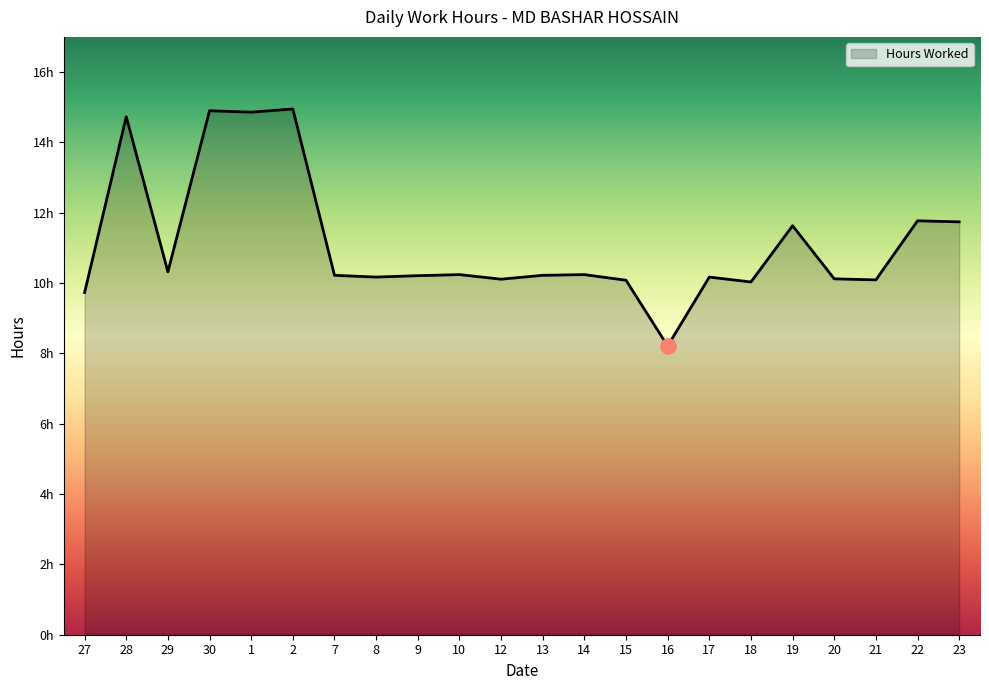

Does the chart have visible grid lines?

No